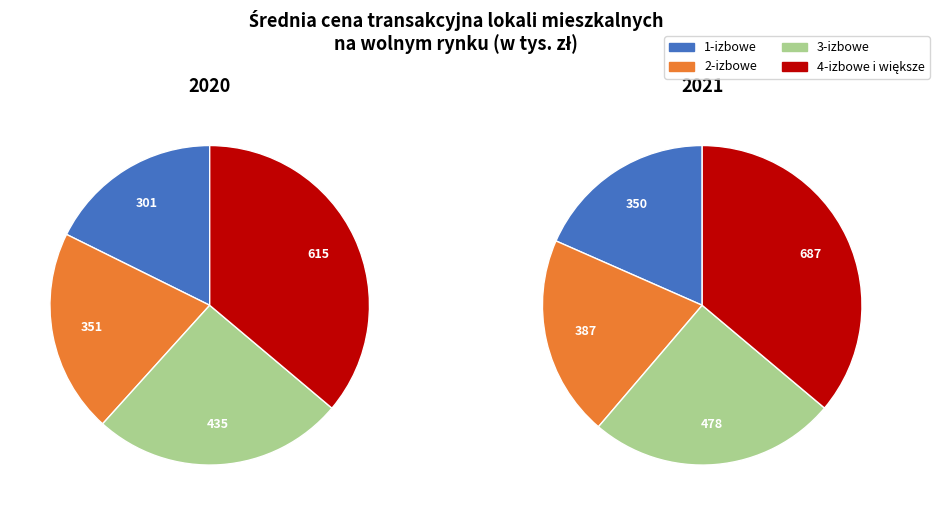

Rank the series by their average value, from highest to lowest.

2021, 2020